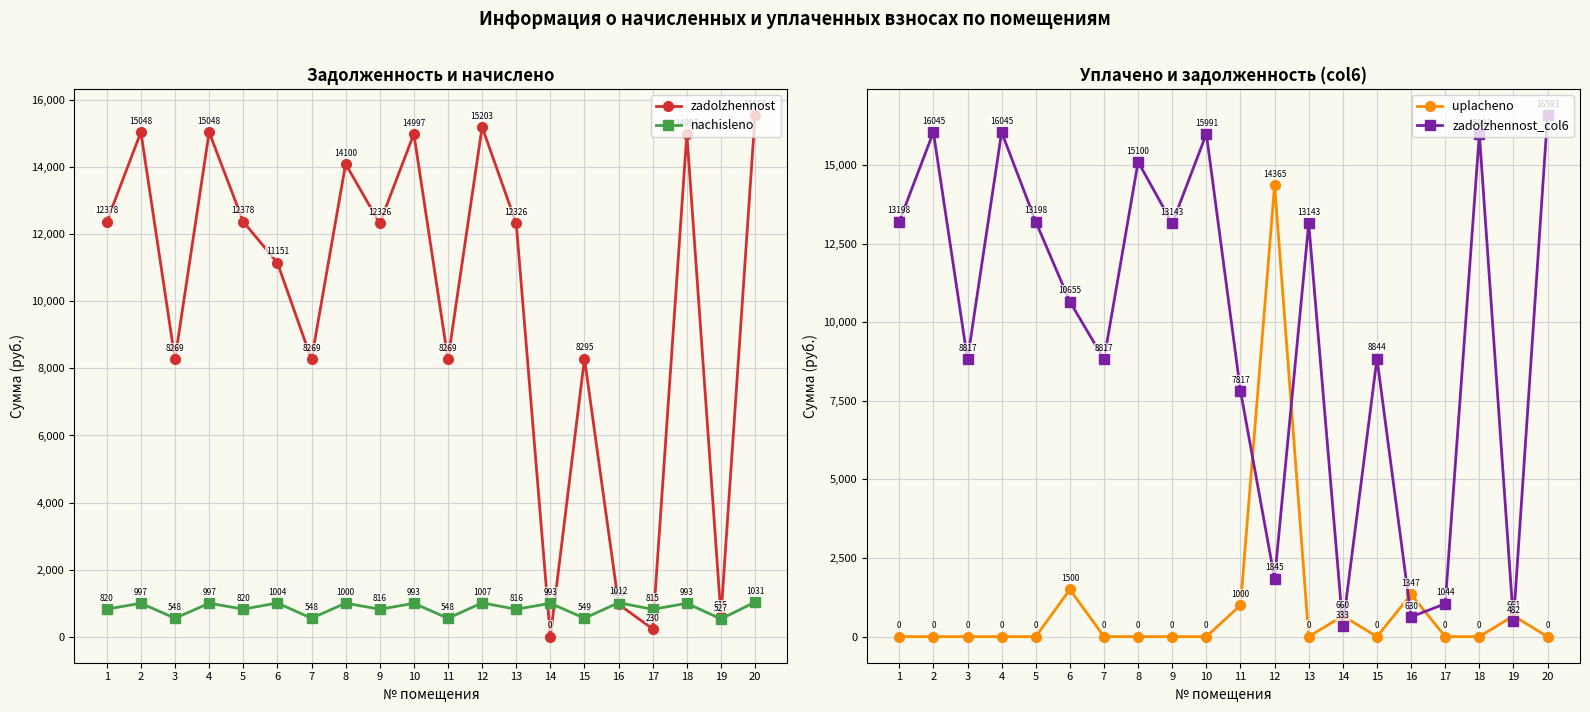

After their last crossing, which series has the higher values: nachisleno or zadolzhennost?

zadolzhennost